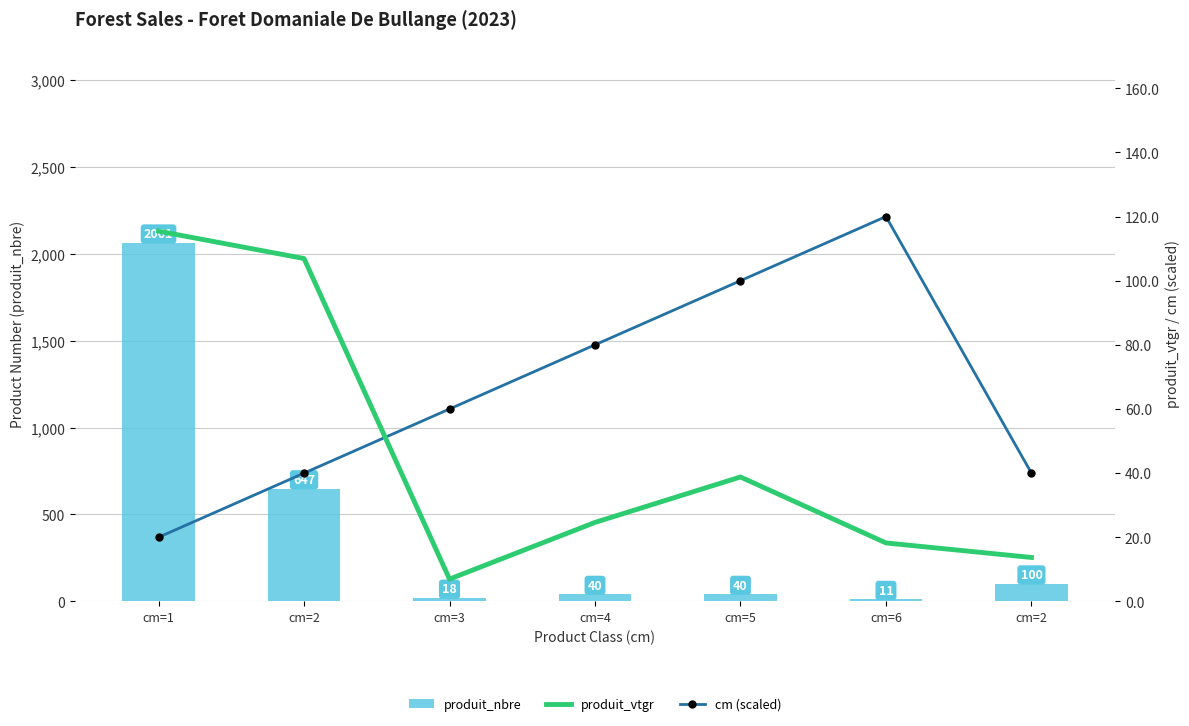

Between cm=1 and cm=2, which is larger?

cm=1